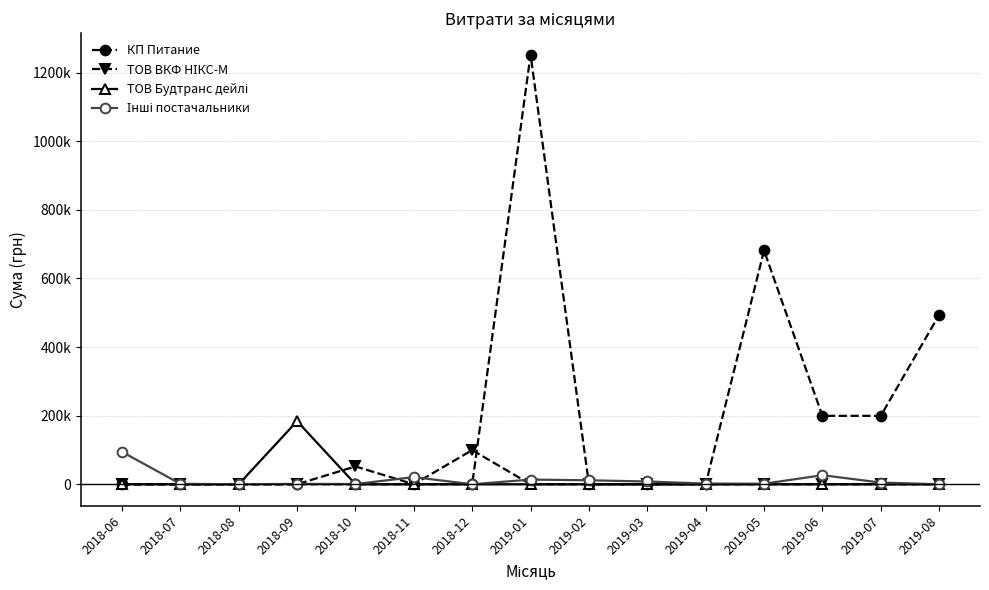

What is the label of the 14th point from the left?

2019-07